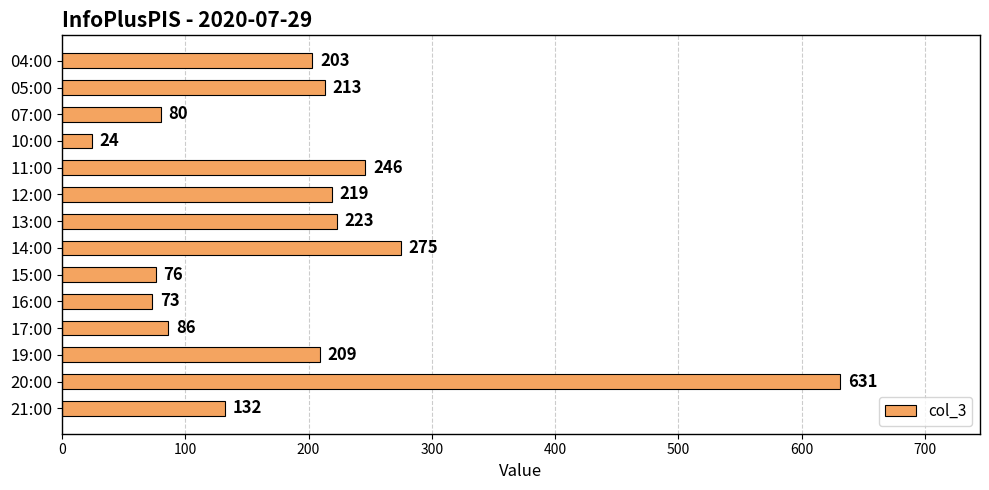

Reading top to bottom, extract all data points from this chart.

203	213	80	24	246	219	223	275	76	73	86	209	631	132